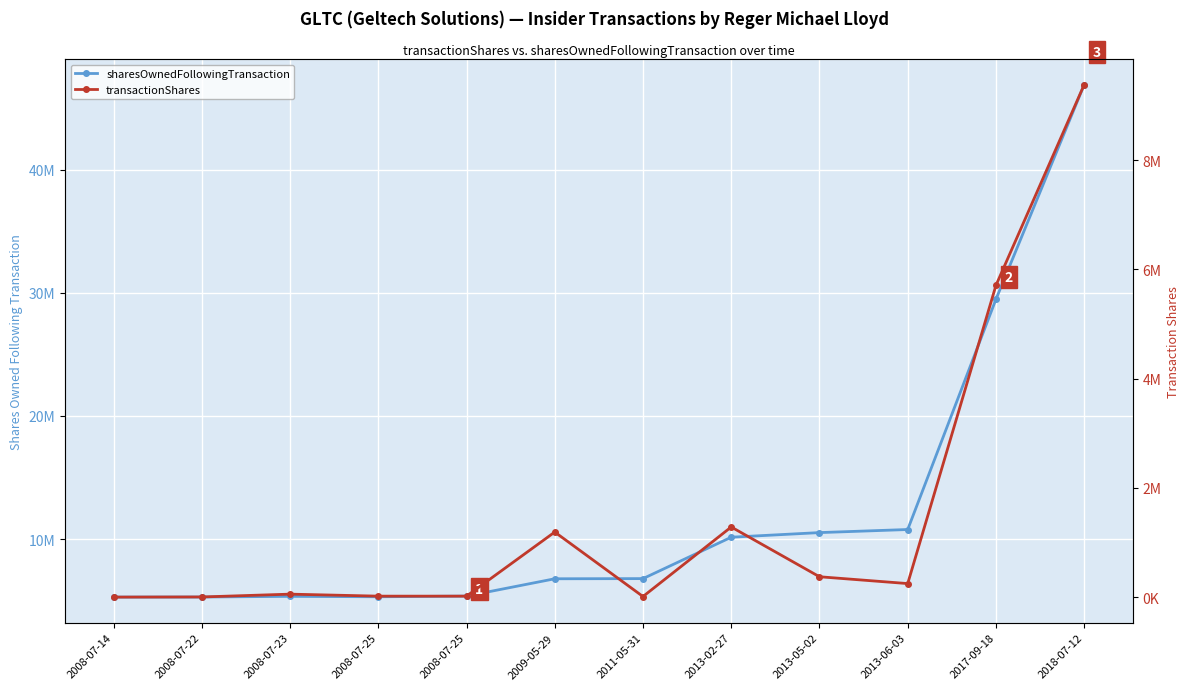

Rank the series by their maximum value, from highest to lowest.

sharesOwnedFollowingTransaction, transactionShares